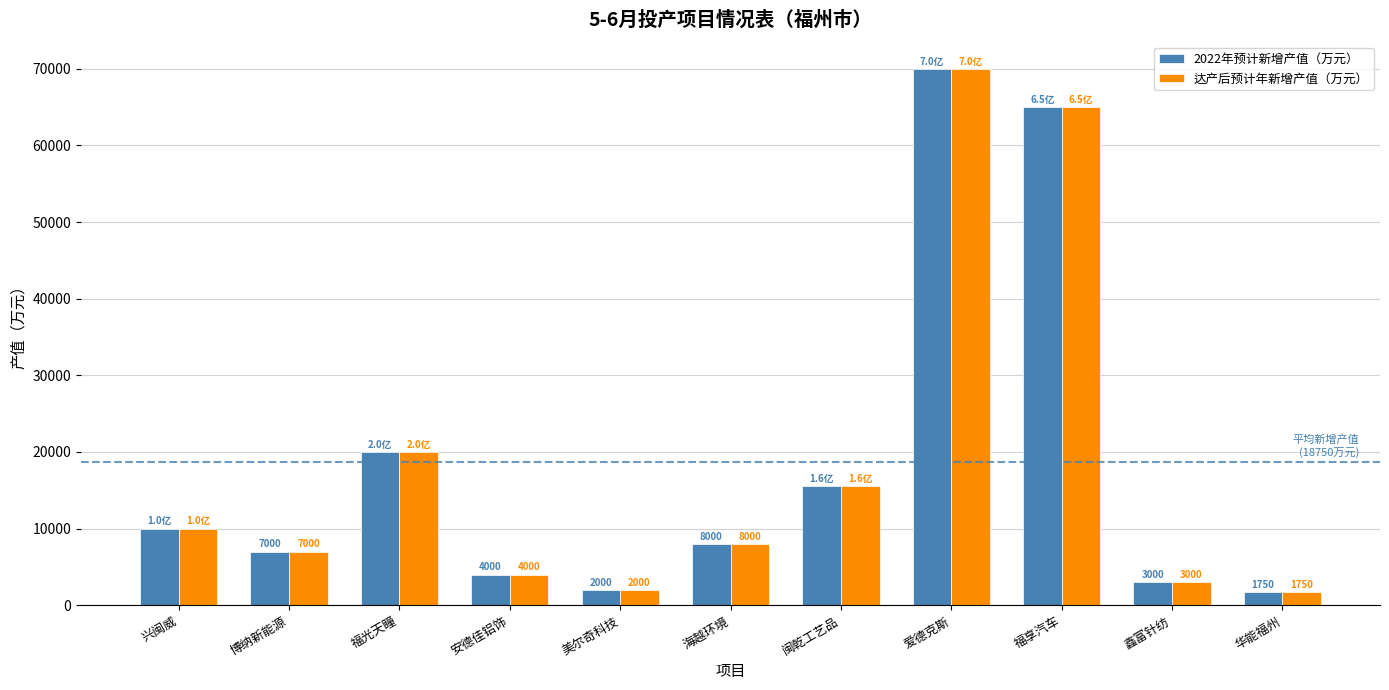

How many data points in 达产后预计年新增产值（万元） are less than 8000?

5